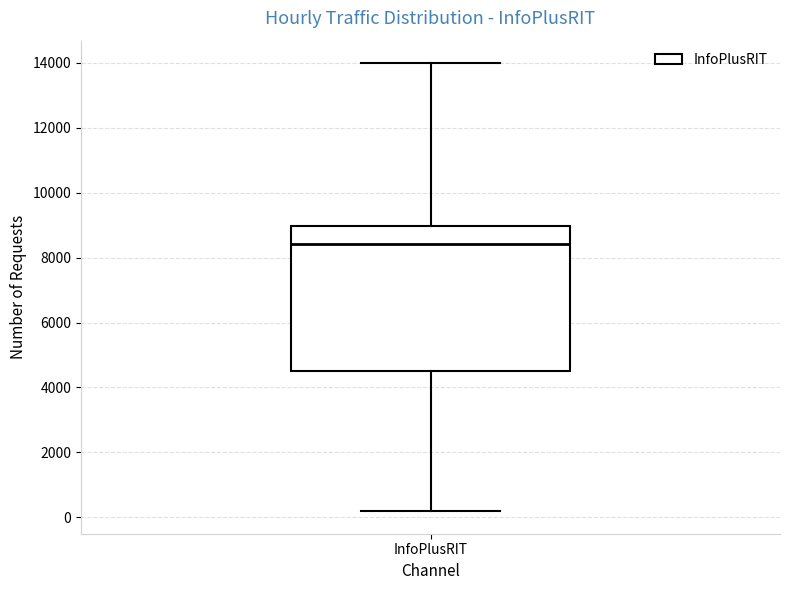

Transcribe this box plot: give where the median line is, the range the box spans, and where the two whiskers end, as read against the y-axis. The values are not printed on the chart, so give them approximately, as read against the axis.

median 8400, box 4400 to 9000, whiskers 200 to 14000